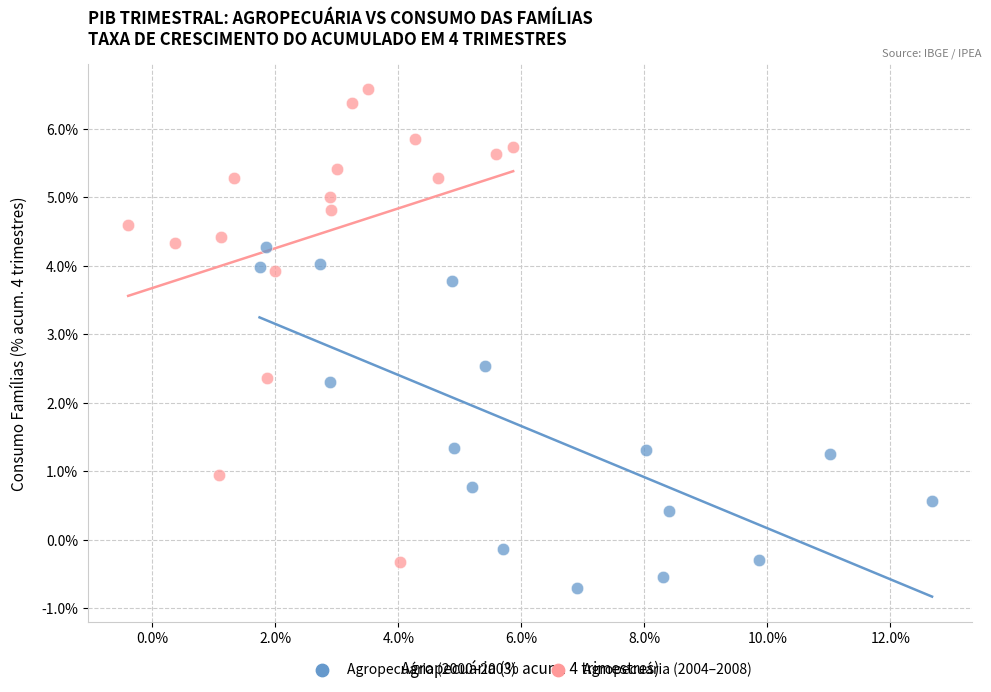

Which series reaches the maximum Y coordinate?

Agropecuária (2004–2008)